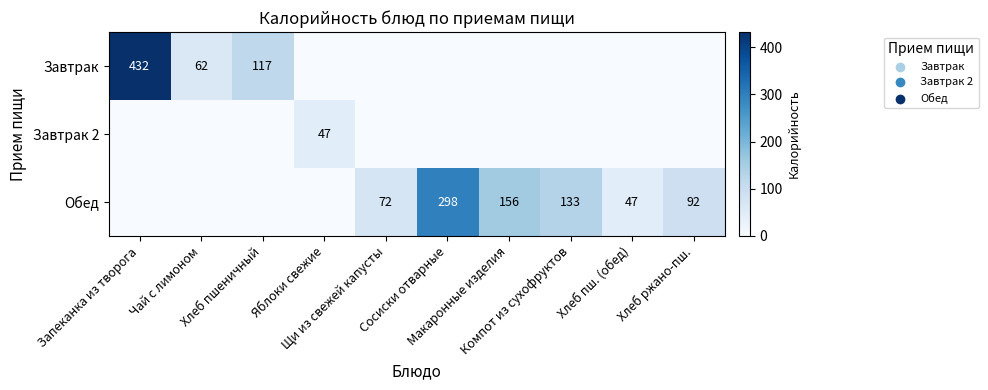

Rank the series at Макаронные изделия from lowest to highest value.

Завтрак, Завтрак 2, Обед